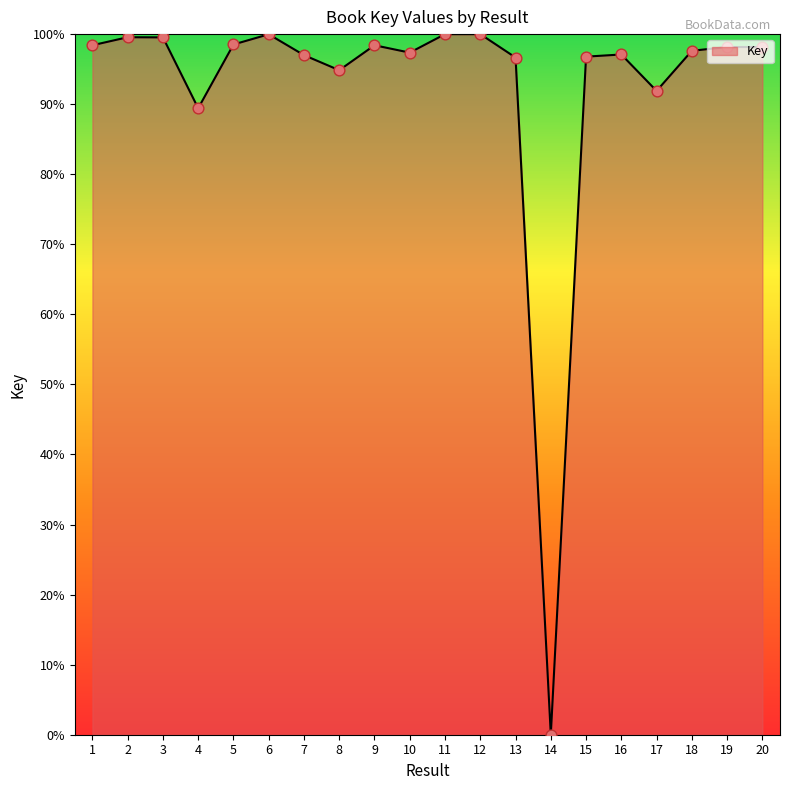

What is the change in value from 13 to 20?

+1.5